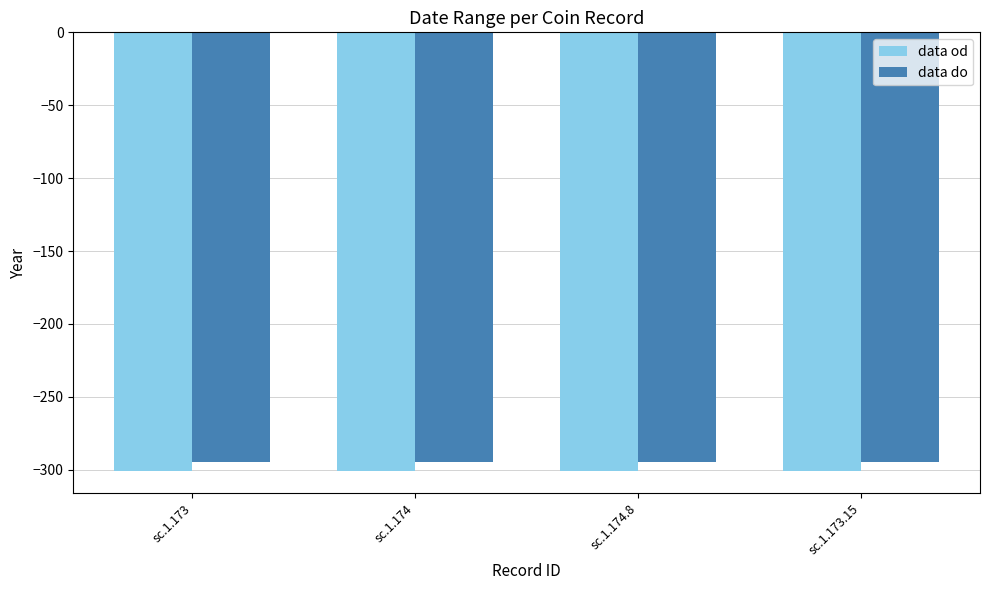

Does the chart contain stacked bars?

No